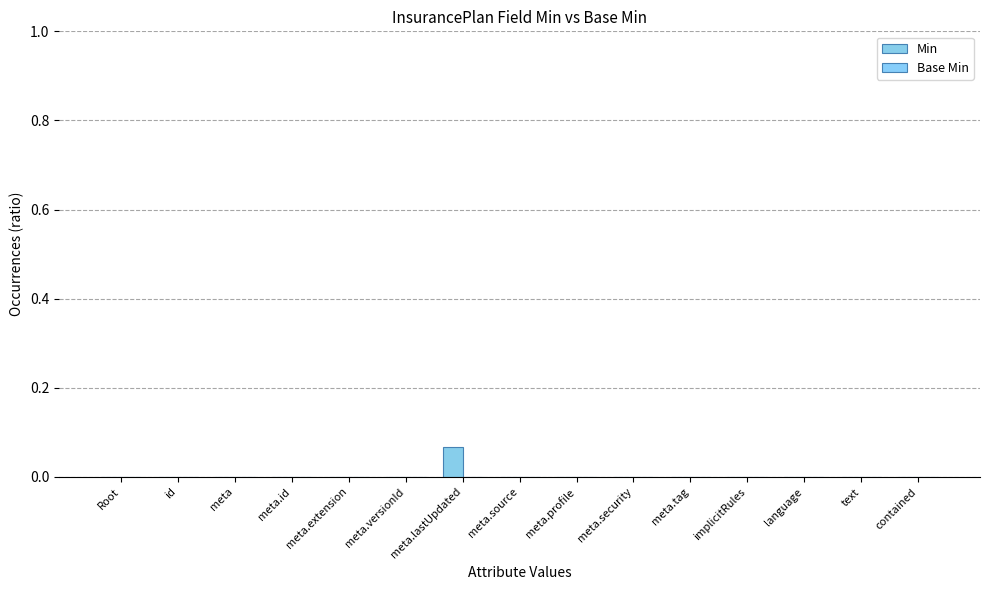

Reading left to right, transcribe all the data shown in this chart.

Min: 0.0	0.0	0.0	0.0	0.0	0.0	0.1	0.0	0.0	0.0	0.0	0.0	0.0	0.0	0.0
Base Min: 0.0	0.0	0.0	0.0	0.0	0.0	0.0	0.0	0.0	0.0	0.0	0.0	0.0	0.0	0.0